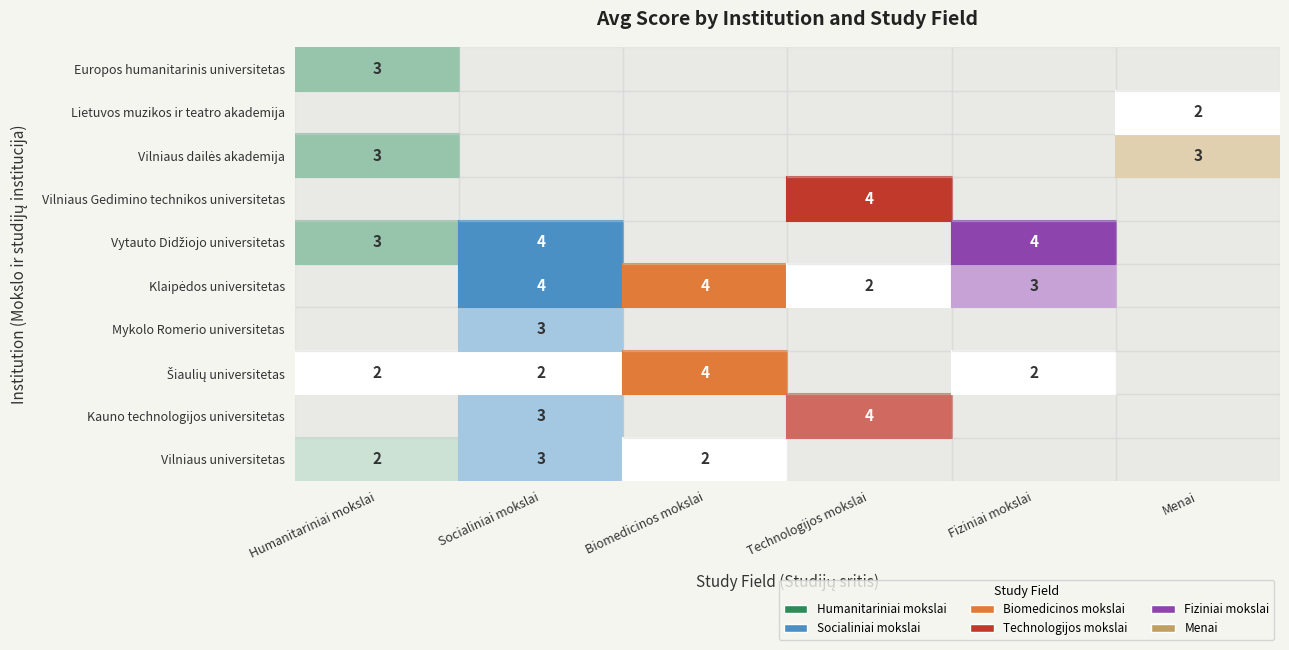

At how many categories does at least one series exceed 1?

6